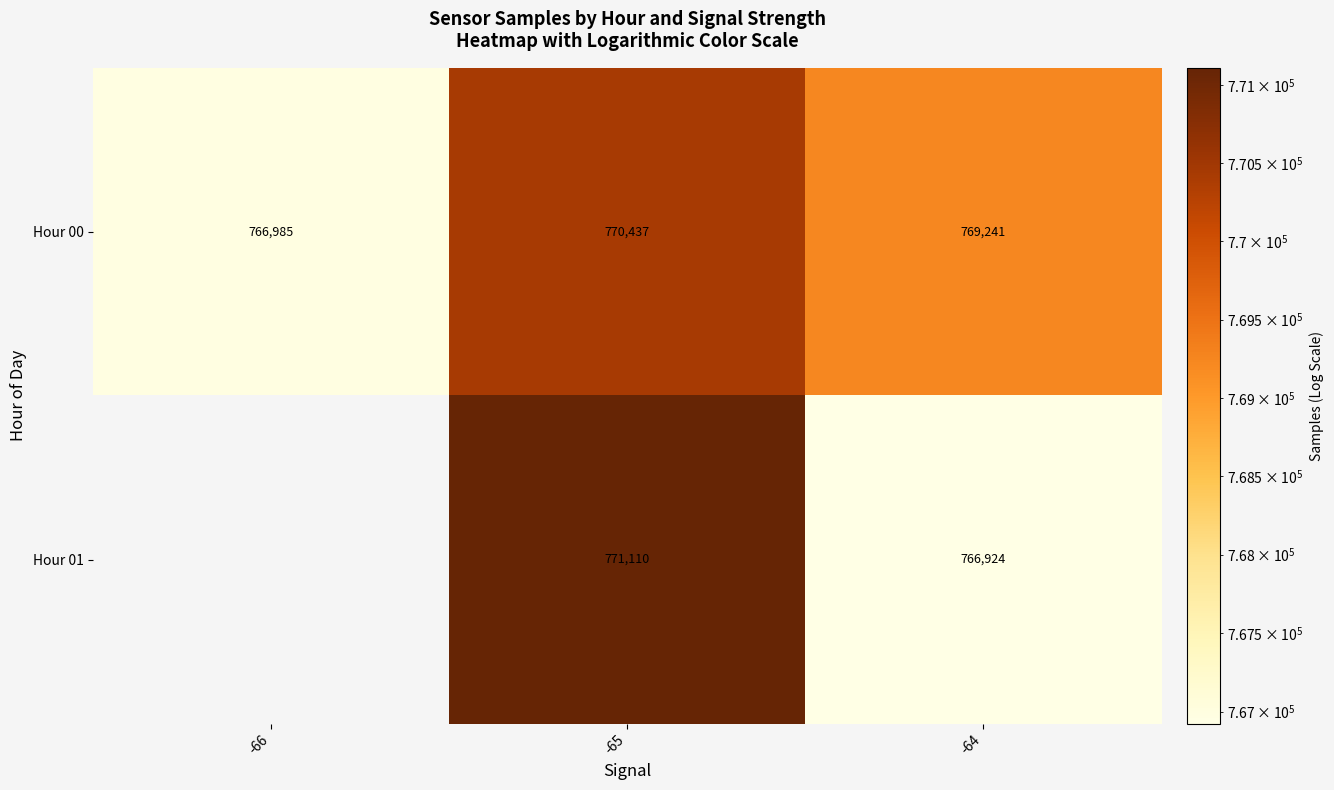

What is the average value of the Hour 00 series?

768888